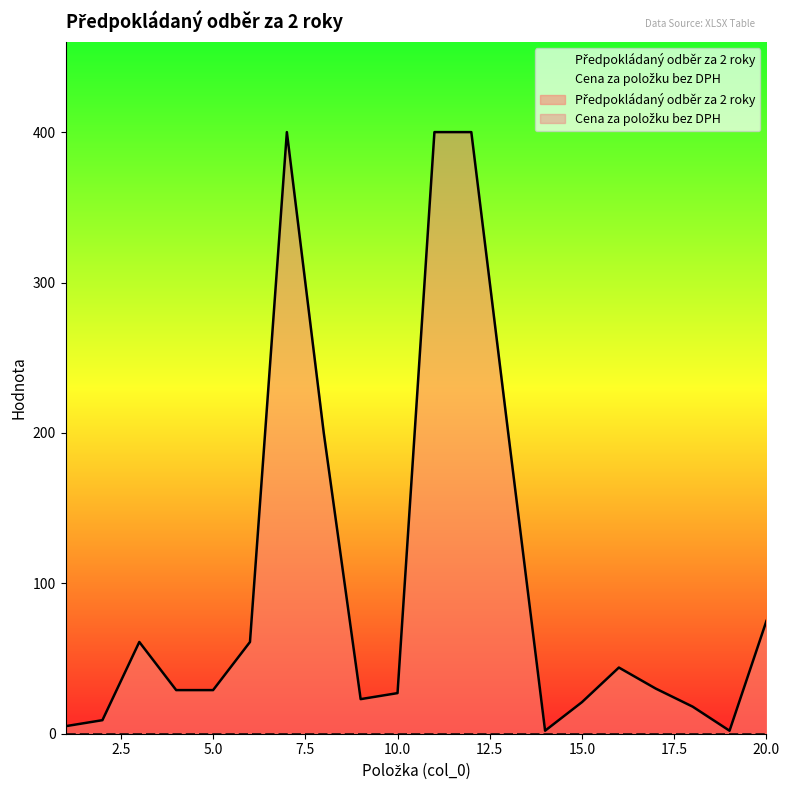

Rank the categories by value from lowest to highest.

14, 19, 1, 2, 18, 15, 9, 10, 4, 5, 17, 16, 3, 6, 20, 8, 13, 7, 11, 12